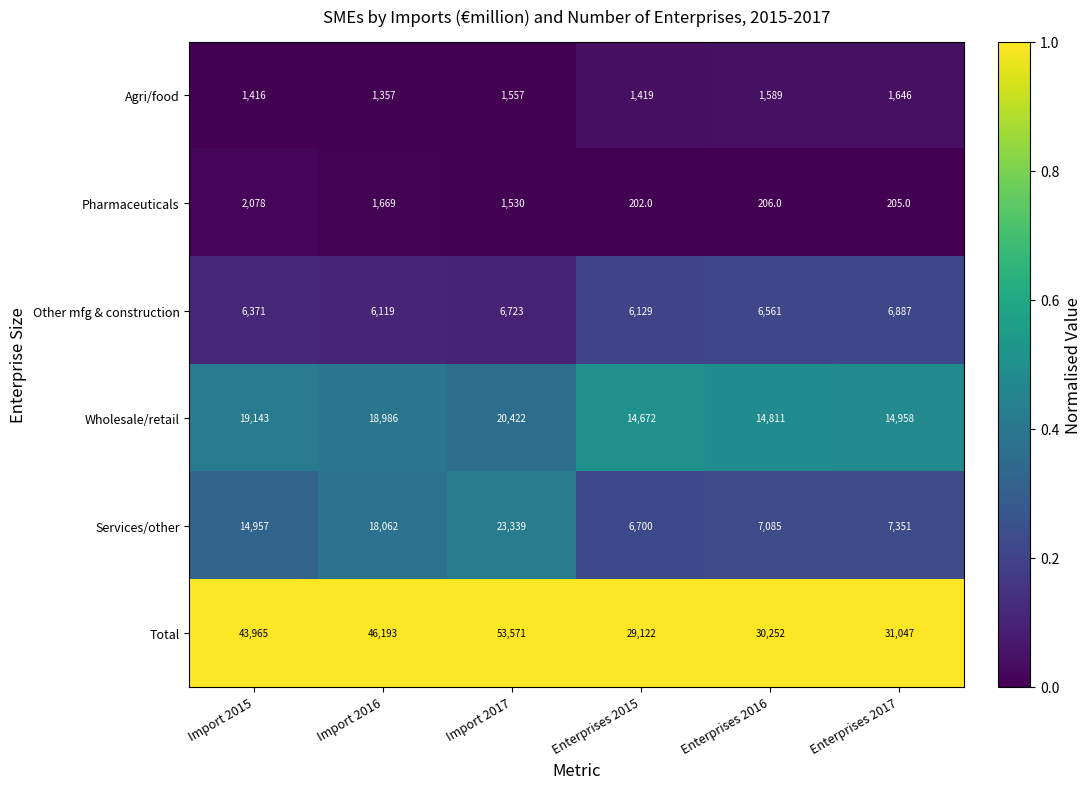

What is the average value of the Total series?

39025